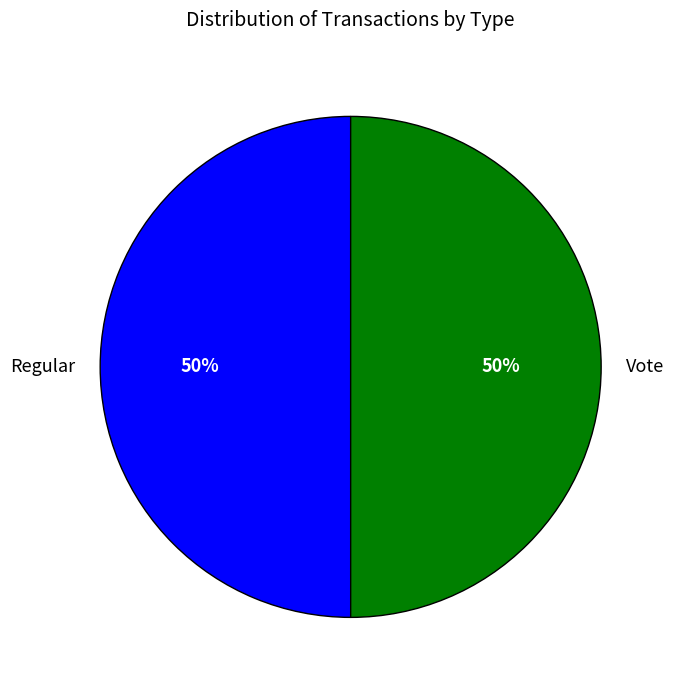

To the nearest percent, what is the combined percentage of Vote and Regular?

100%